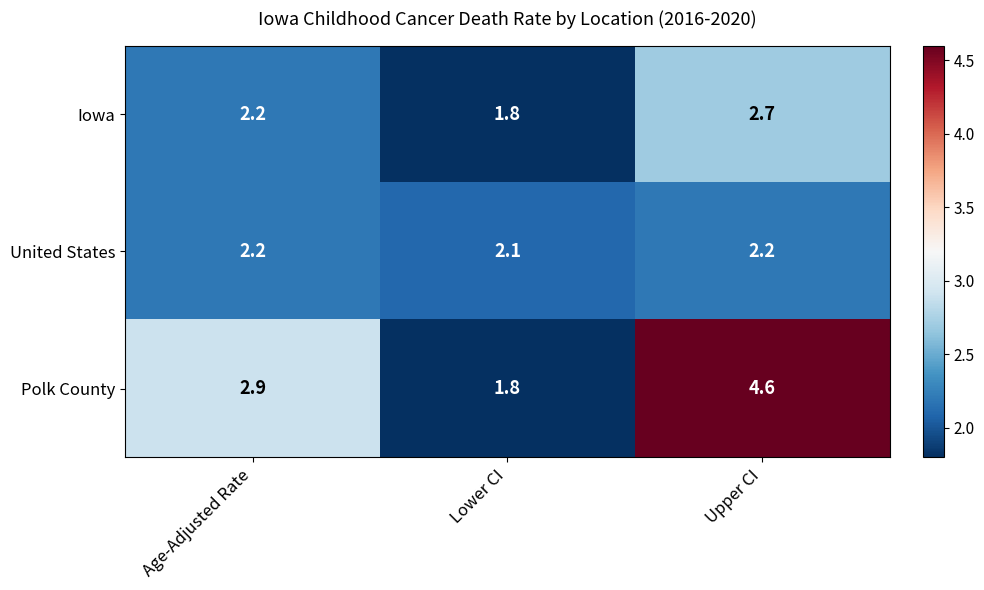

Which series changed the most between Lower CI and Upper CI?

Polk County